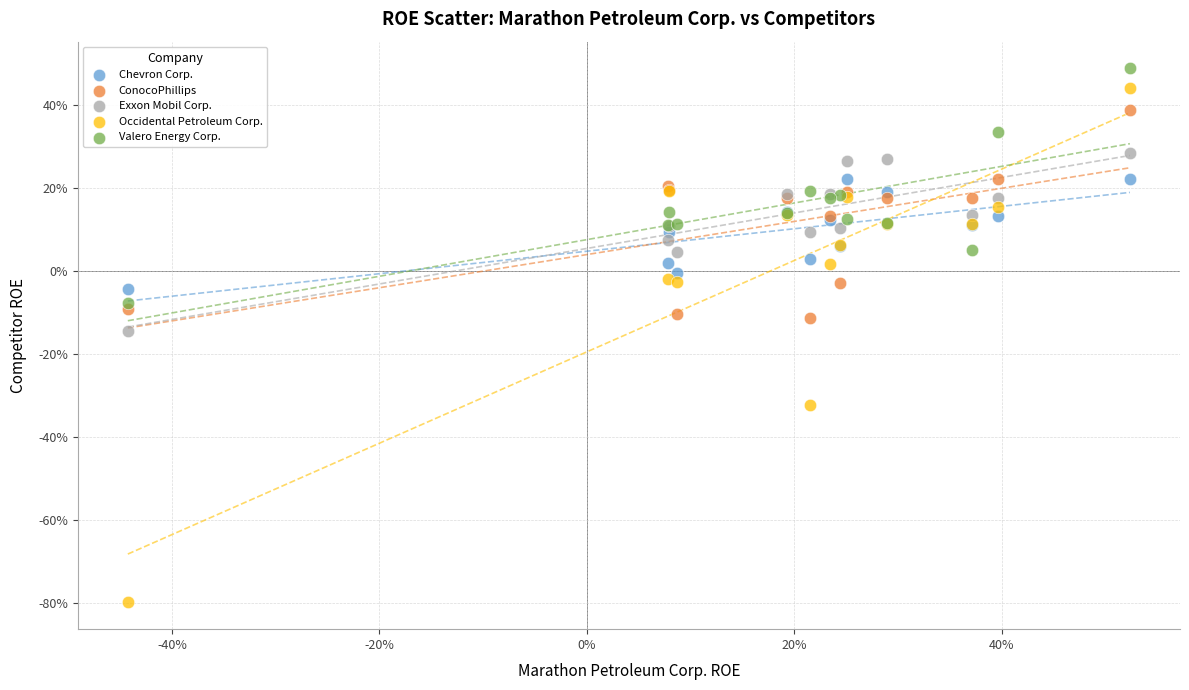

What are all the series names shown in the legend?

Chevron Corp., ConocoPhillips, Exxon Mobil Corp., Occidental Petroleum Corp., Valero Energy Corp.